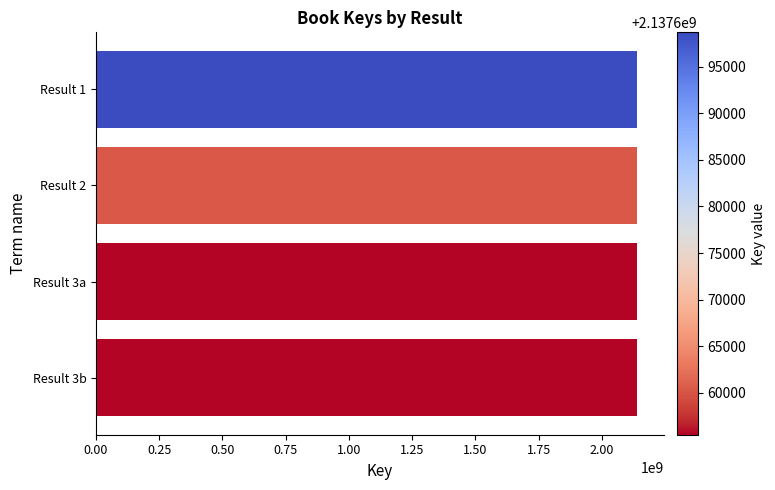

How many data points are less than 2137660267?

2